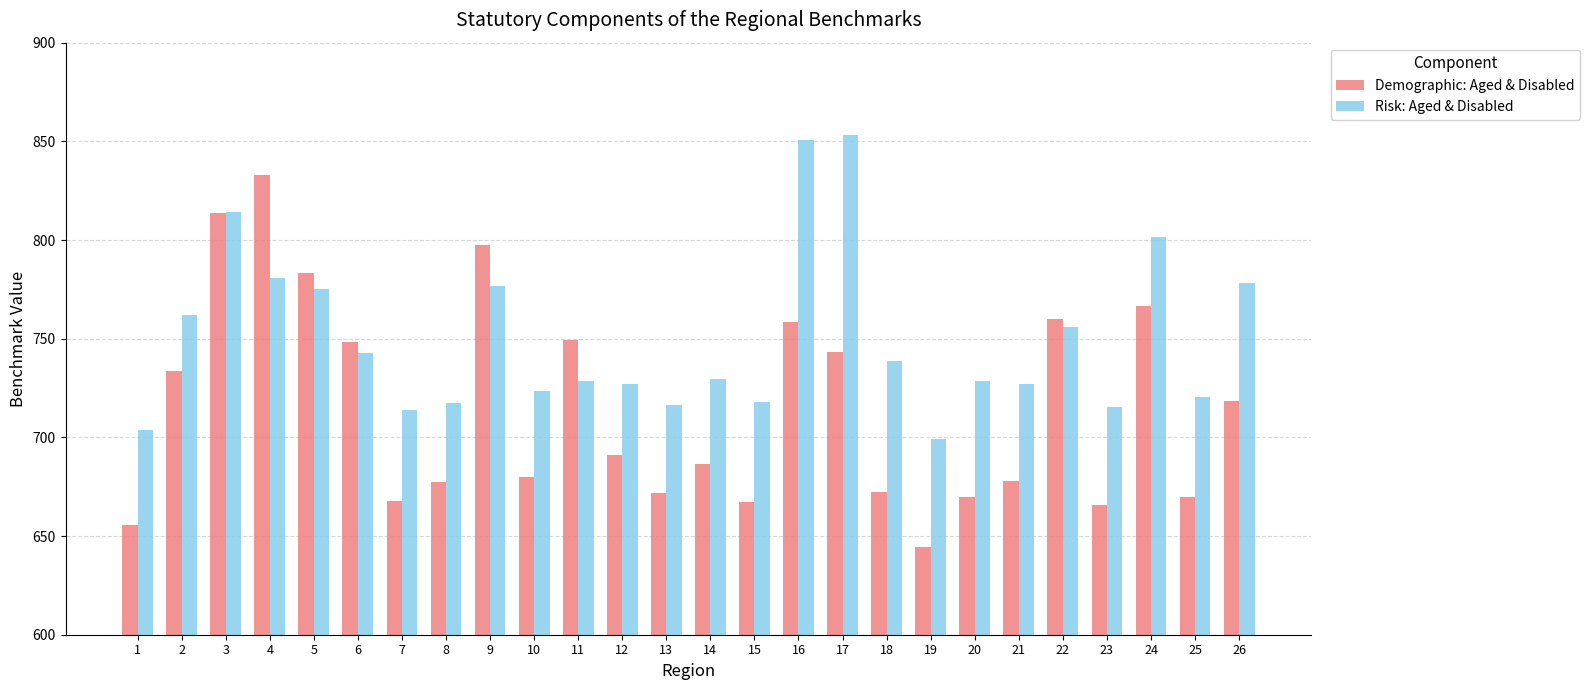

Read the Risk: Aged & Disabled value at 2.

761.8